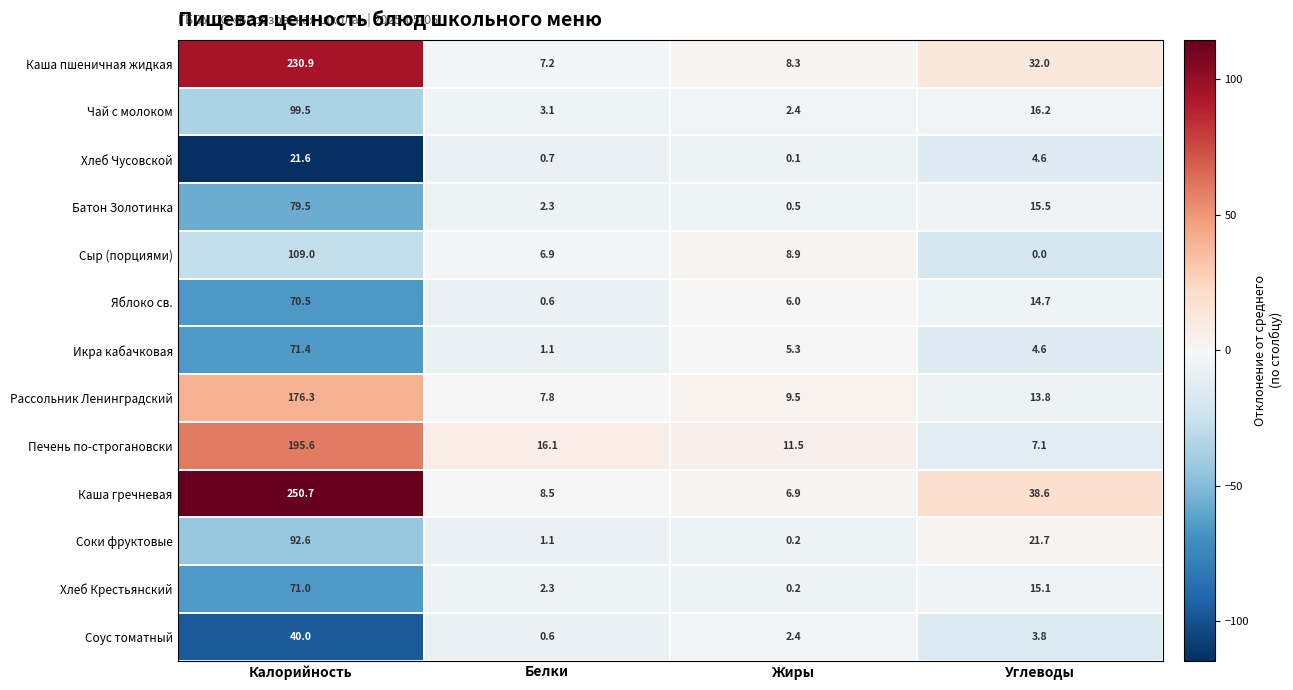

At which label does Хлеб Крестьянский reach its peak?

Калорийность